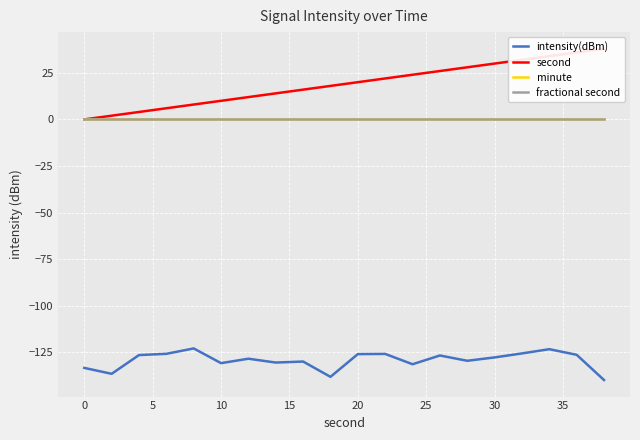

What are all the series names shown in the legend?

intensity(dBm), second, minute, fractional second